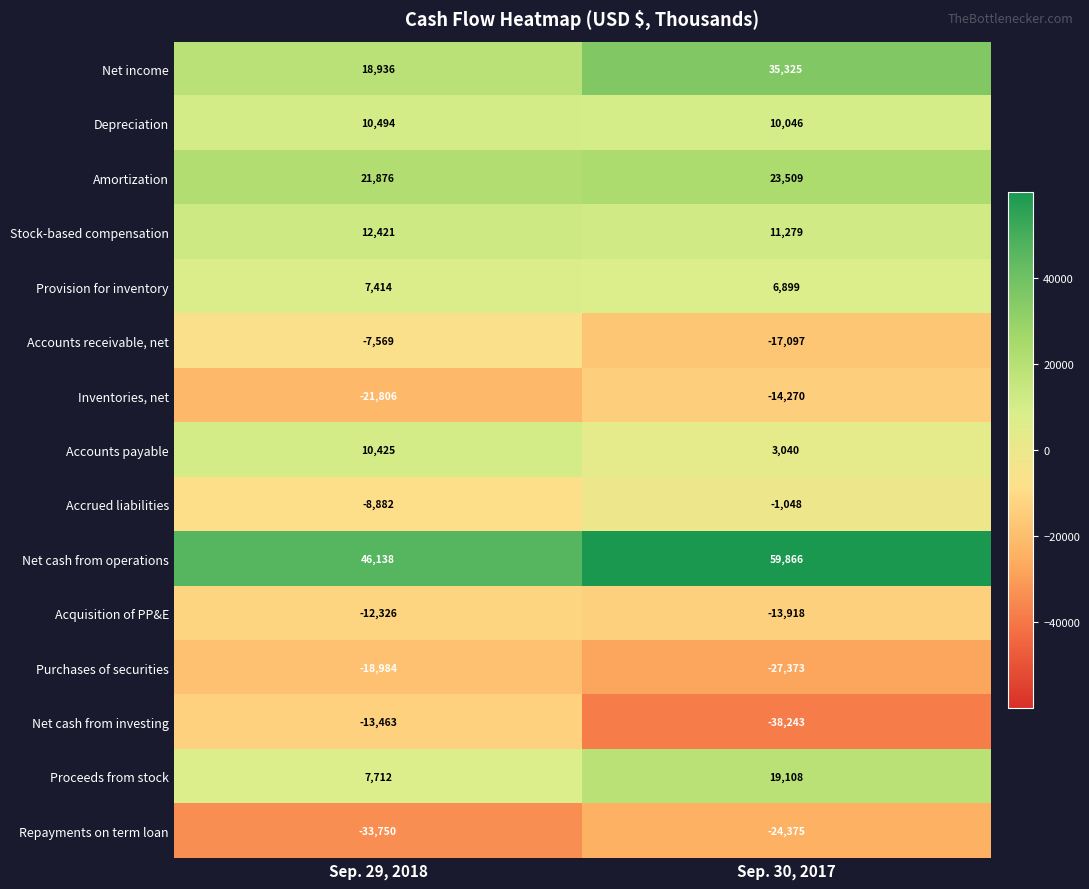

The Depreciation series shows 2189 at Sep. 30, 2017. True or false?

False